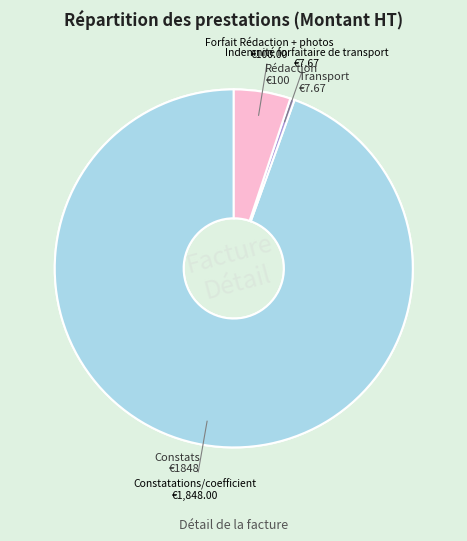

To the nearest percent, what is the combined percentage of Constatations/coefficient and Indemnité forfaitaire de transport?

95%